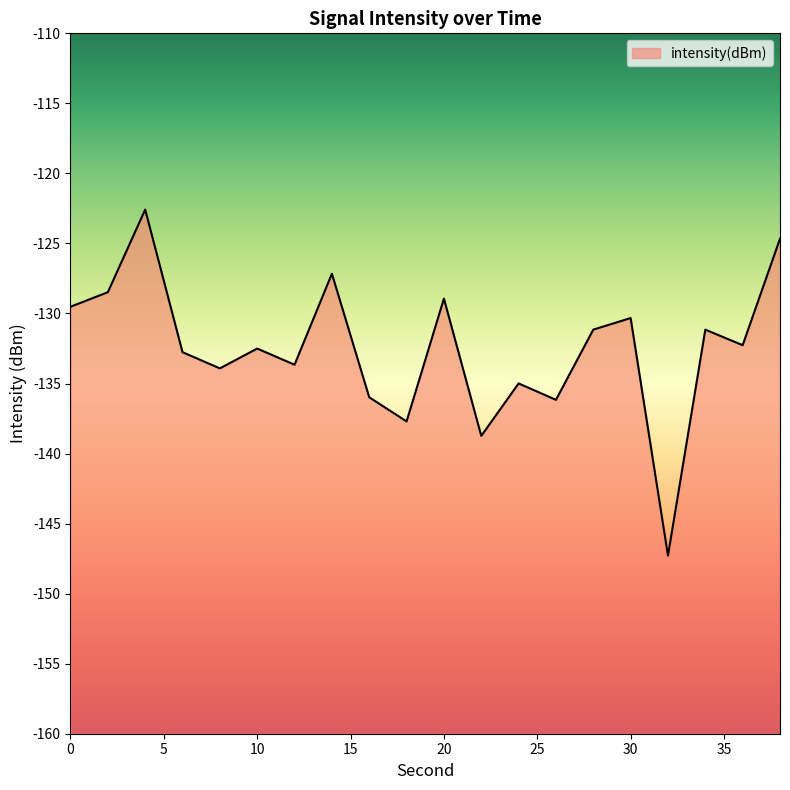

At which category does the chart reach its minimum across all series?

32